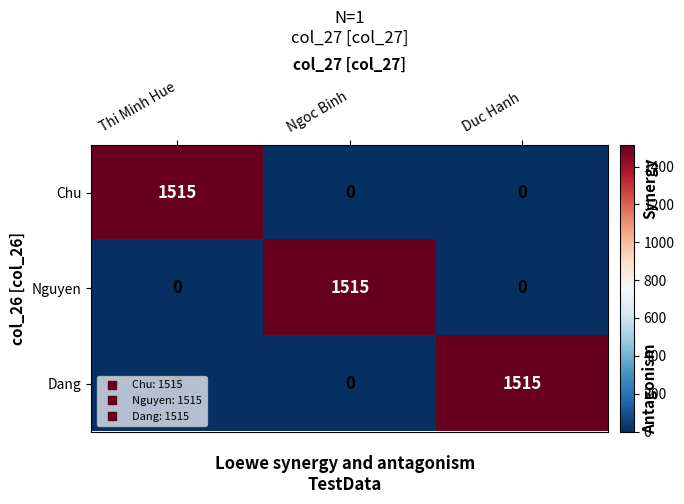

At how many categories does at least one series exceed 166?

3